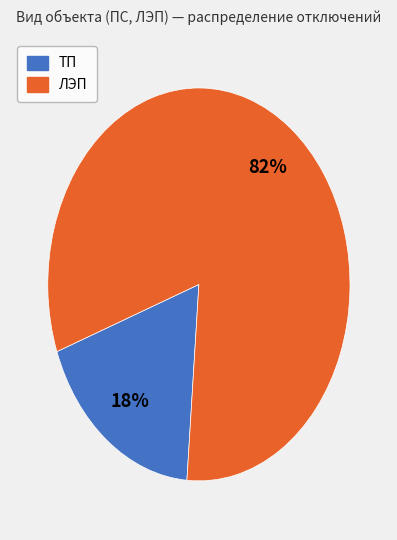

Do ЛЭП and ТП together represent more than half of the pie?

Yes